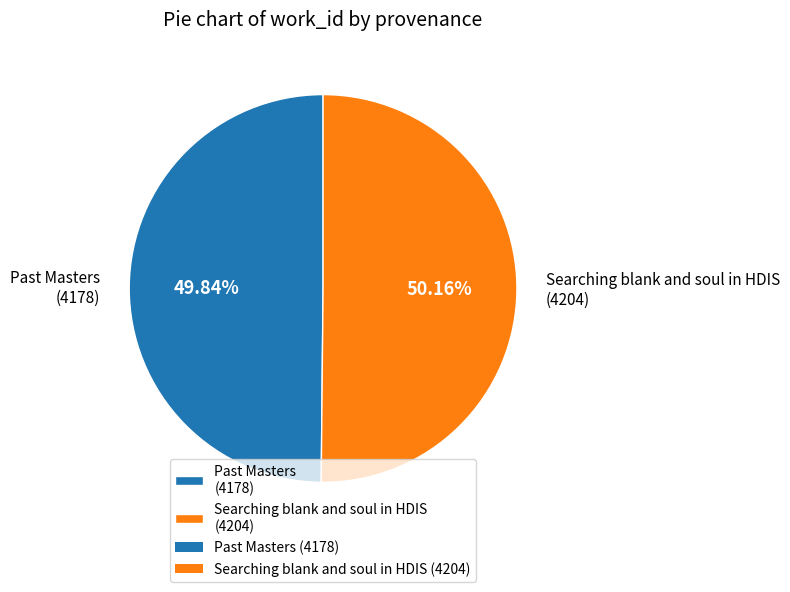

What is the ratio of the value at Past Masters (4178) to the value at Searching blank and soul in HDIS (4204)?

1.0